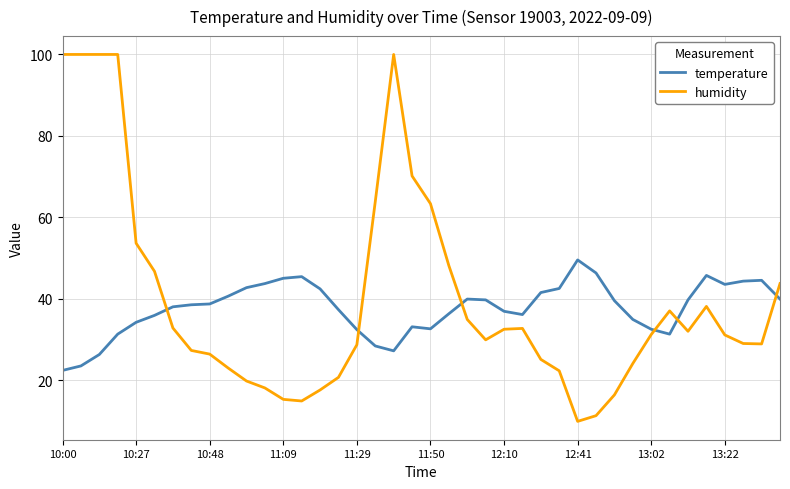

What is the sum of all humidity values?

1599.8